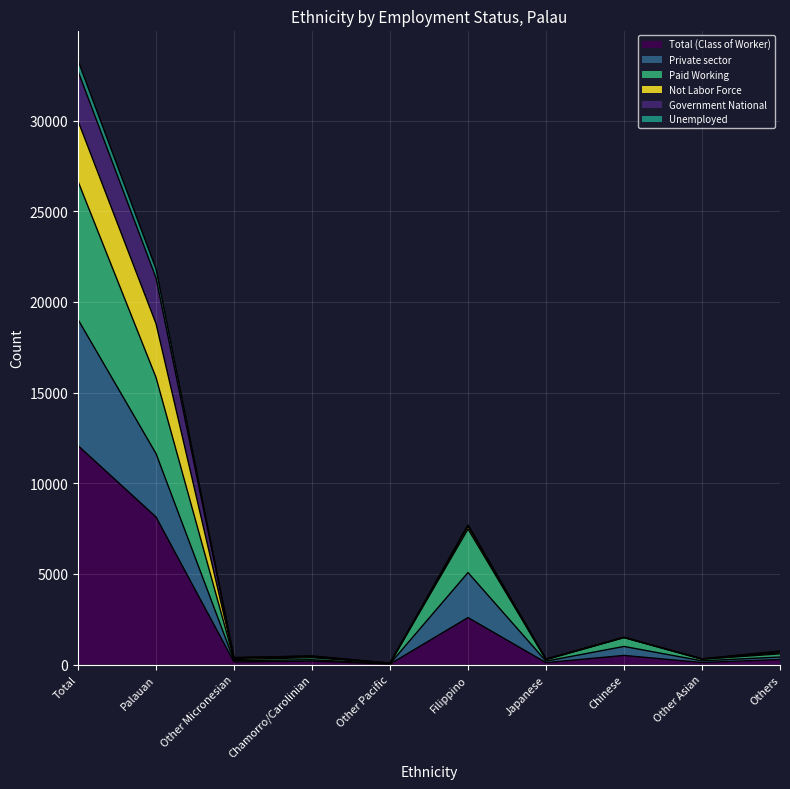

Count the number of categories in the chart.

10